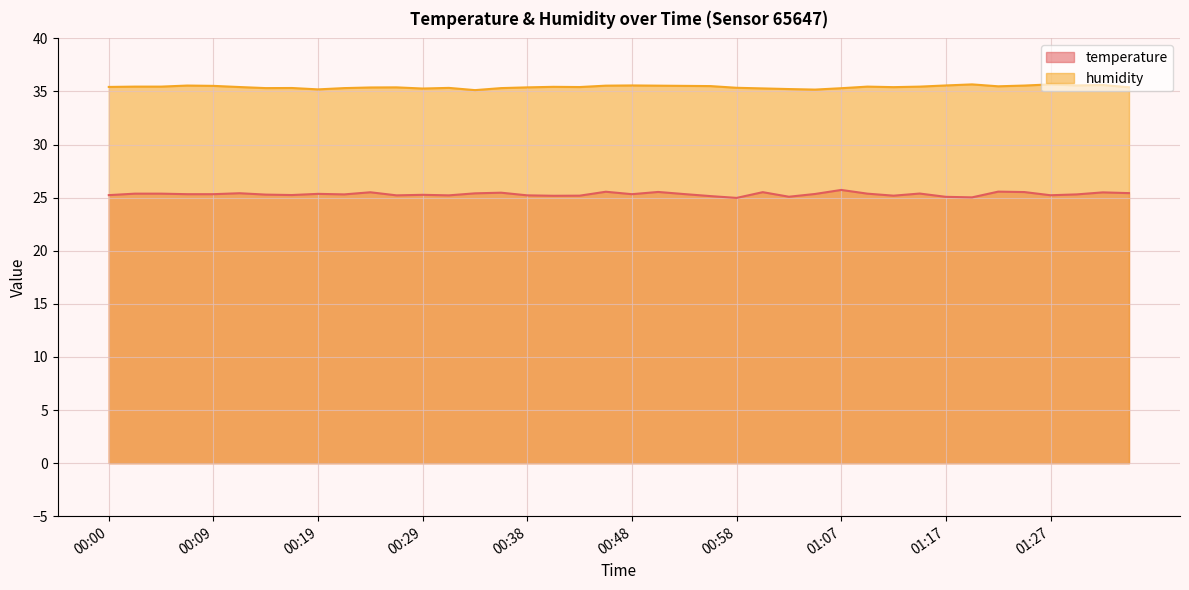

What is the minimum value shown in the chart?

25.0